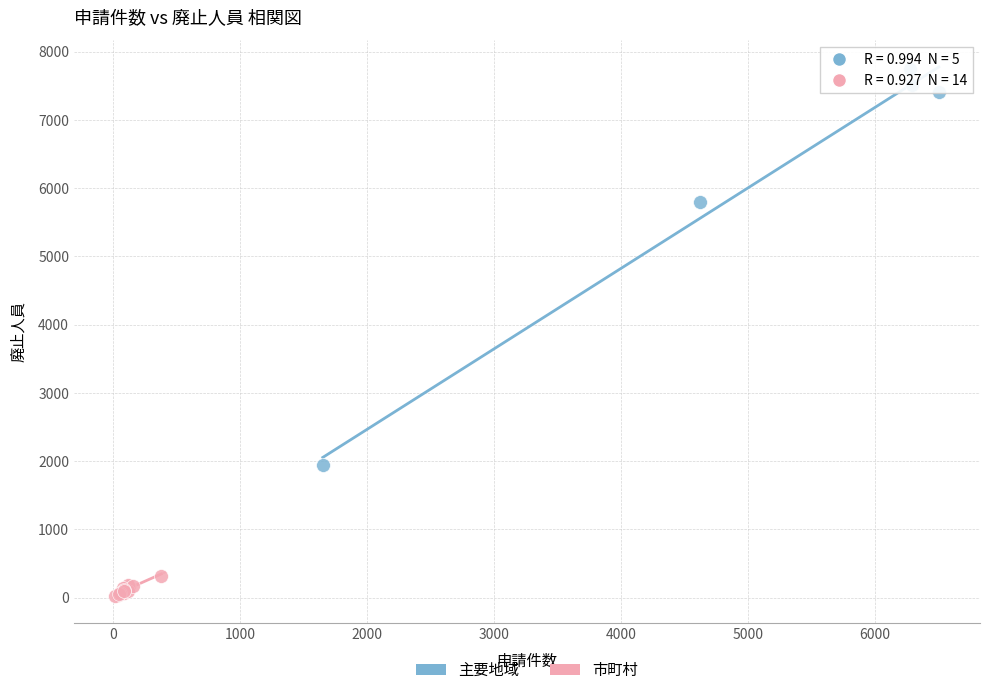

Which series reaches the minimum Y coordinate?

市町村